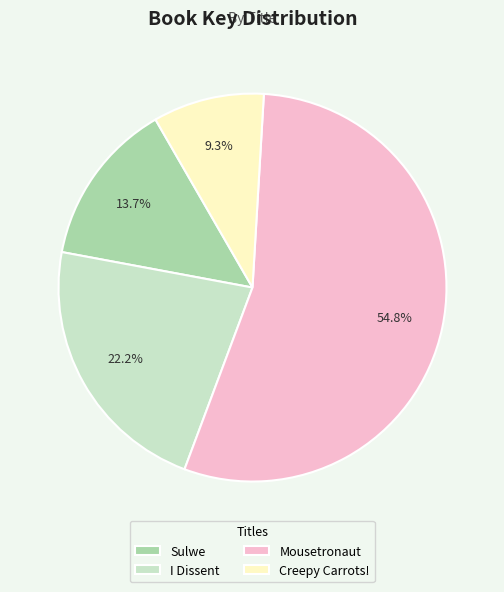

Which category has the smallest portion of the pie?

Creepy Carrots!